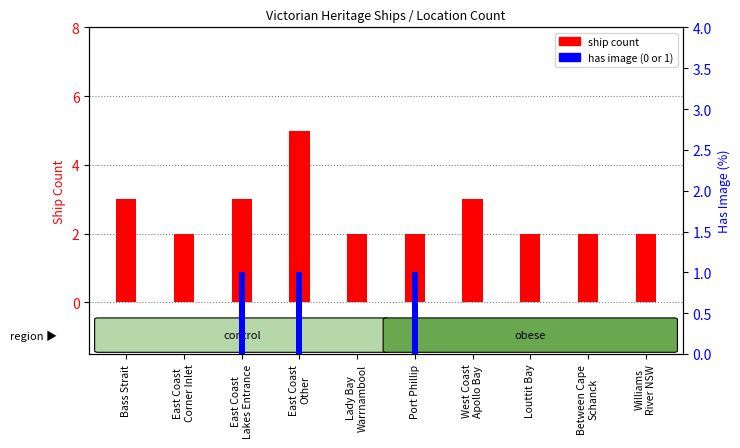

What is the label of the 3rd bar from the right?

Louttit Bay